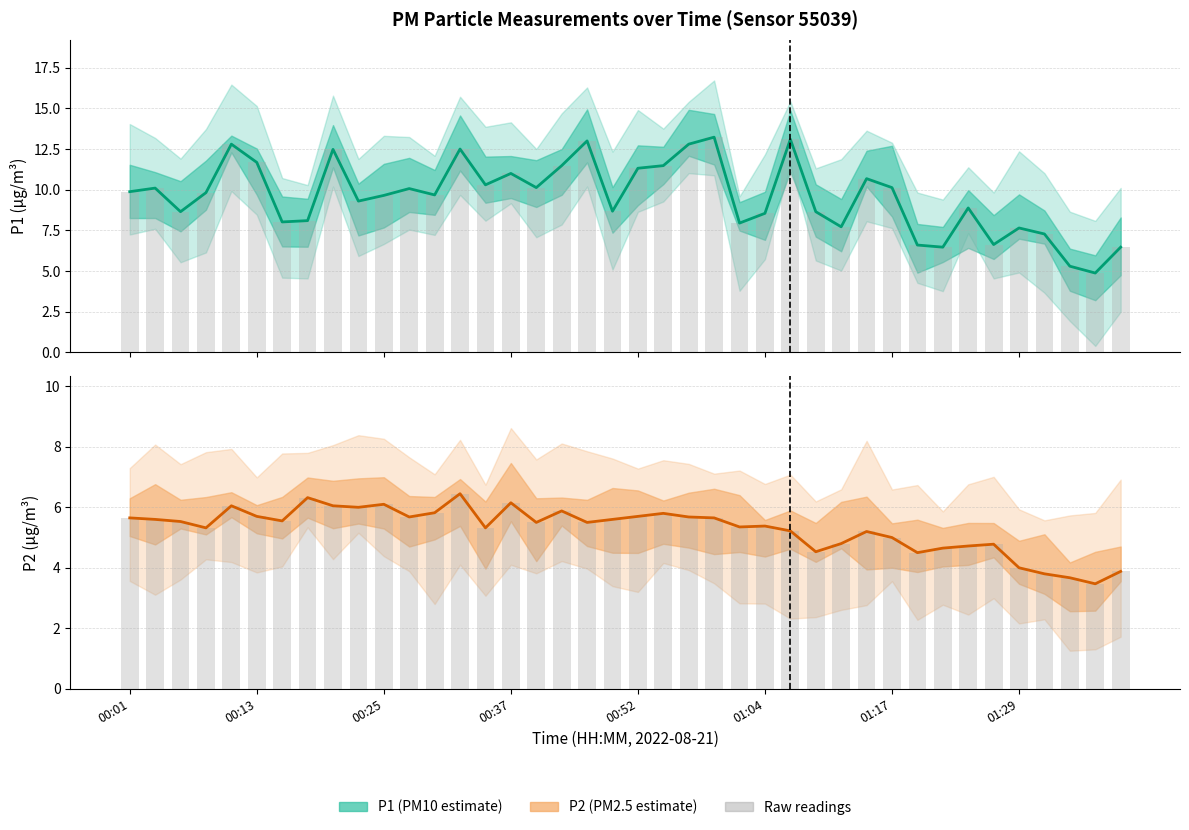

True or false: P1 raw has a value of 2.0 at 01:29.

False